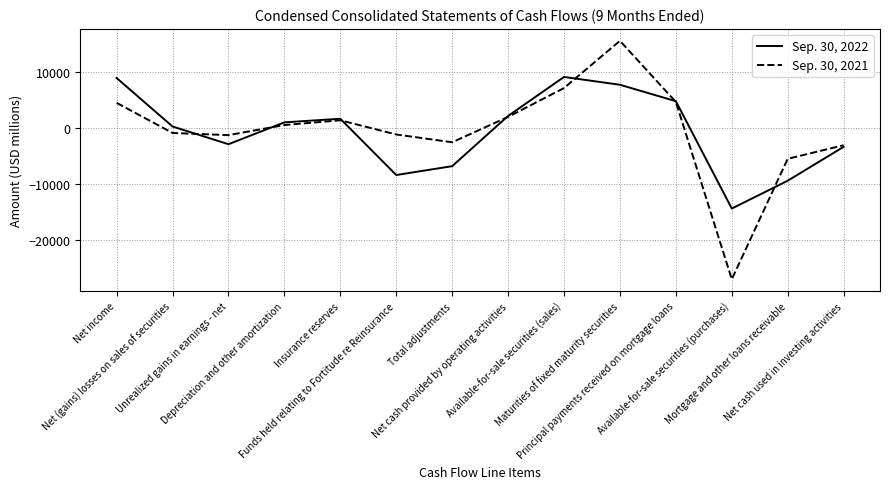

The value of Sep. 30, 2022 at Available-for-sale securities (purchases) is -5648. True or false?

False